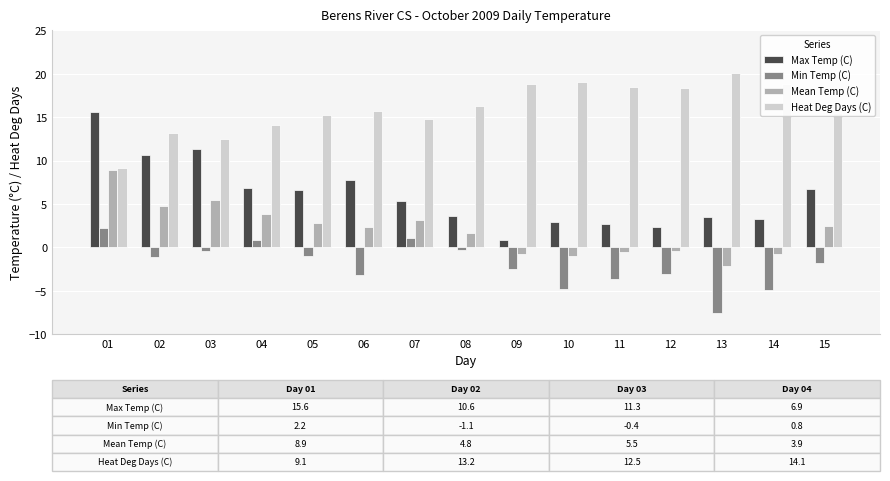

Which series has the largest total across all categories?

Heat Deg Days (C)